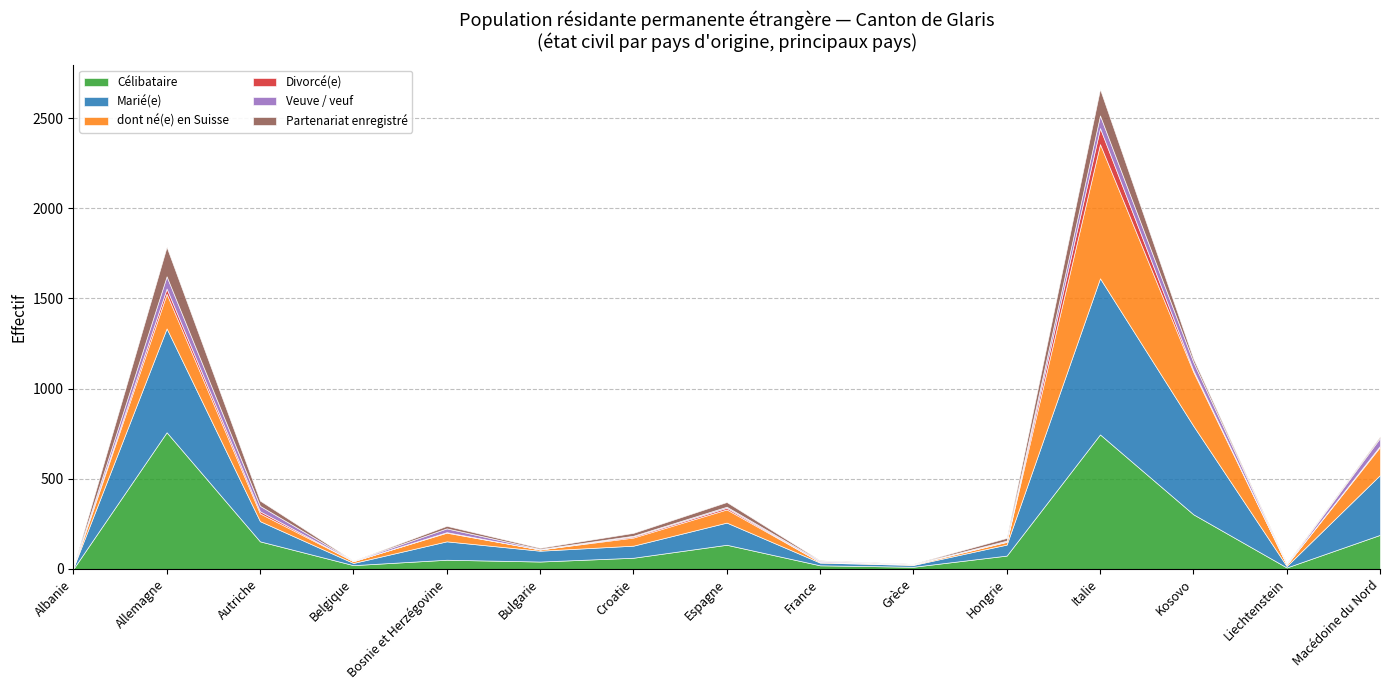

What are all the series names shown in the legend?

Célibataire, Marié(e), dont né(e) en Suisse, Divorcé(e), Veuve / veuf, Partenariat enregistré